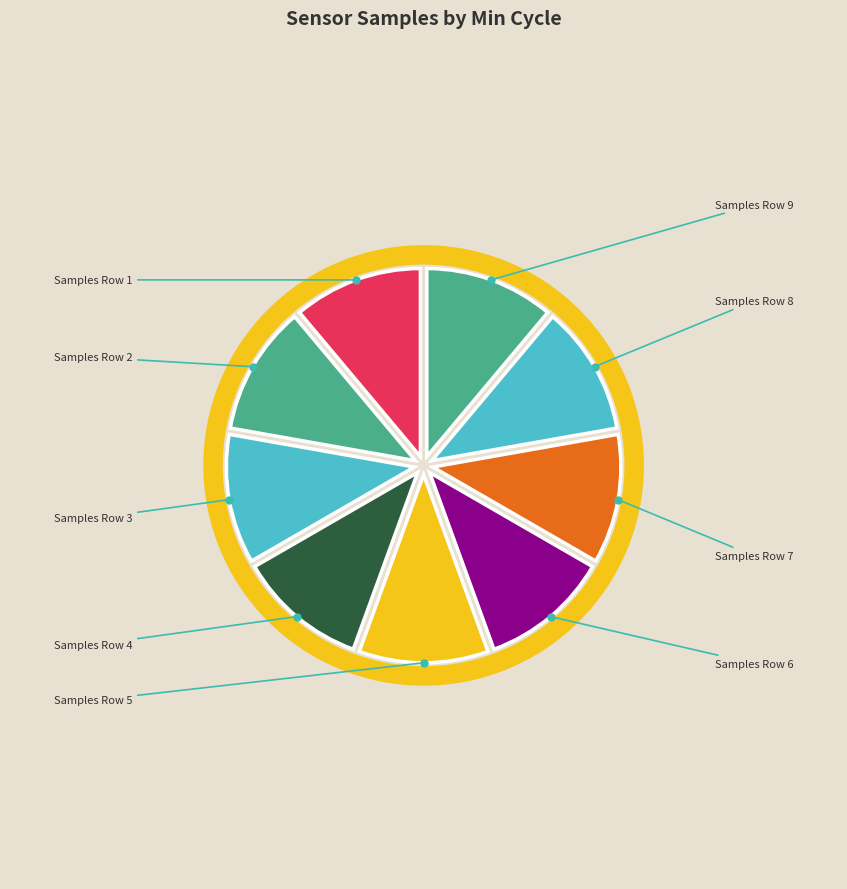

To the nearest percent, what portion does 28 represent?

11%